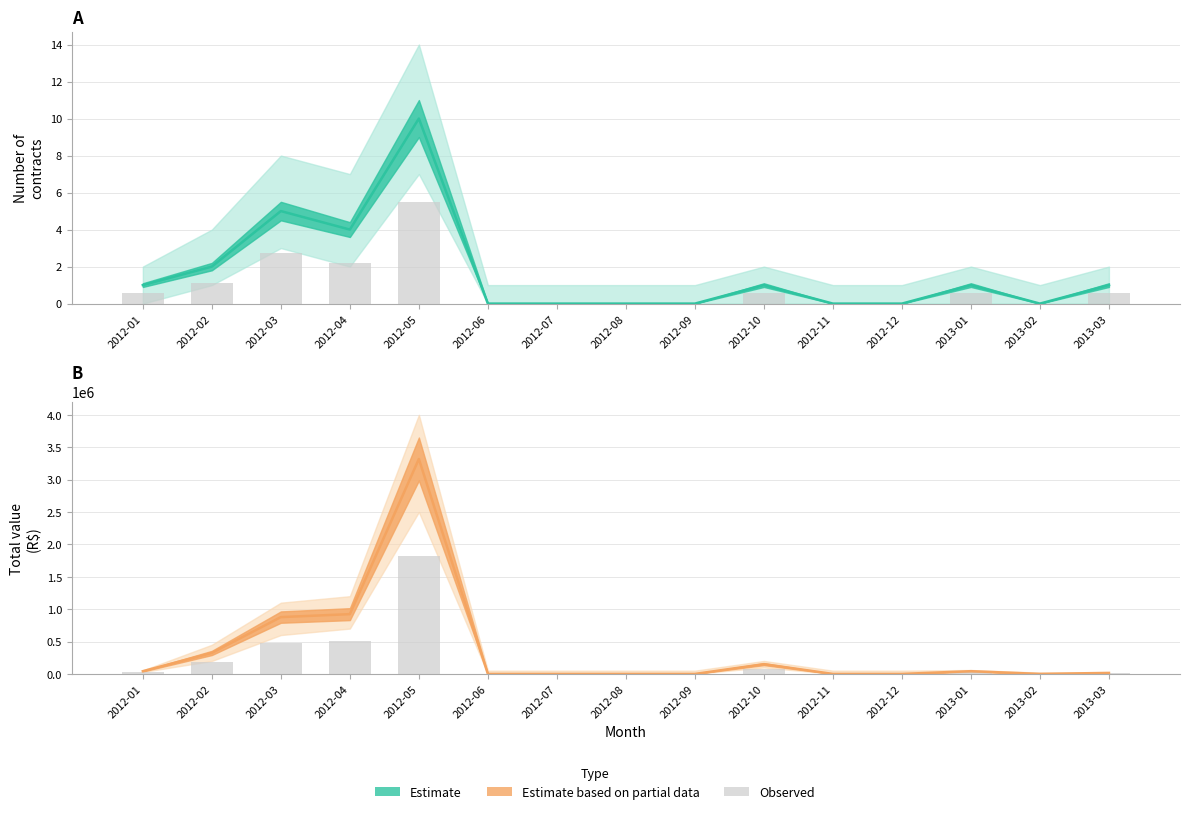

Is it true that Estimate equals 0.0 at 2012-07?

True